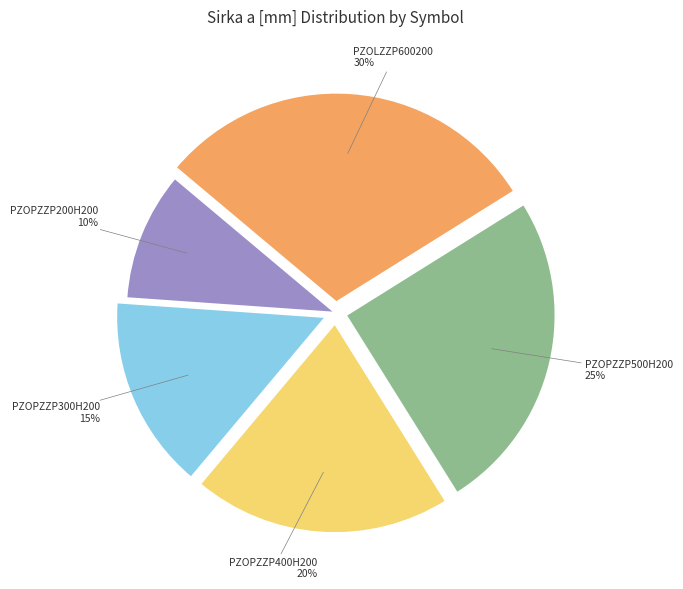

How many segments does this pie chart have?

5